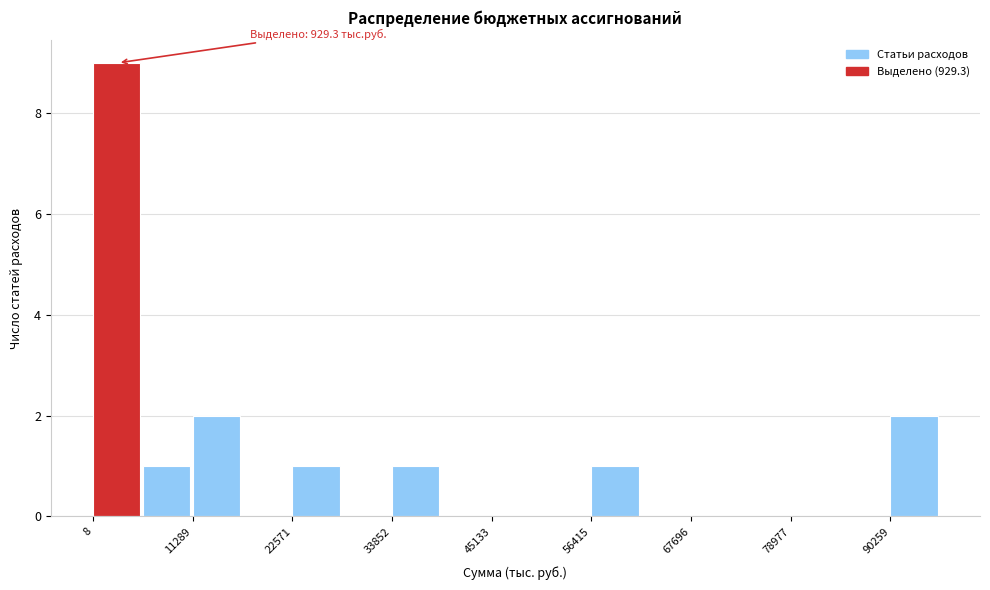

Read against the x-axis, roughly where is the centre of the tallest bar?

2000